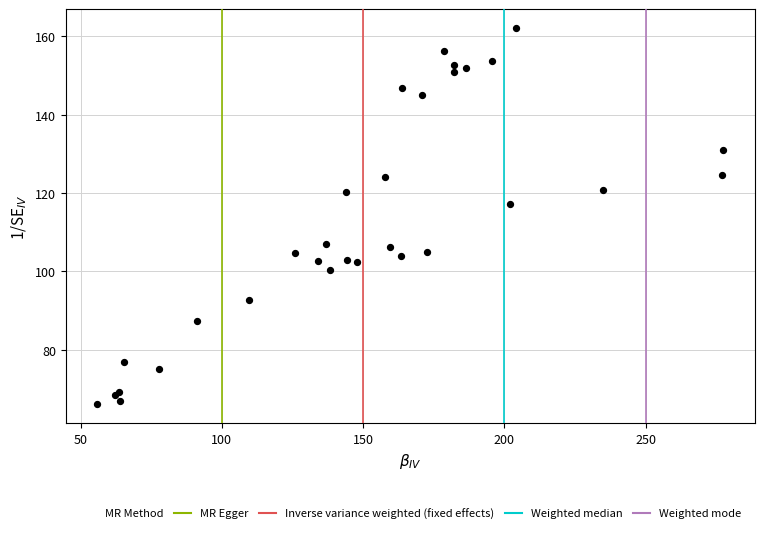

What Y value in the scatter plot is closest to 114?

117.2